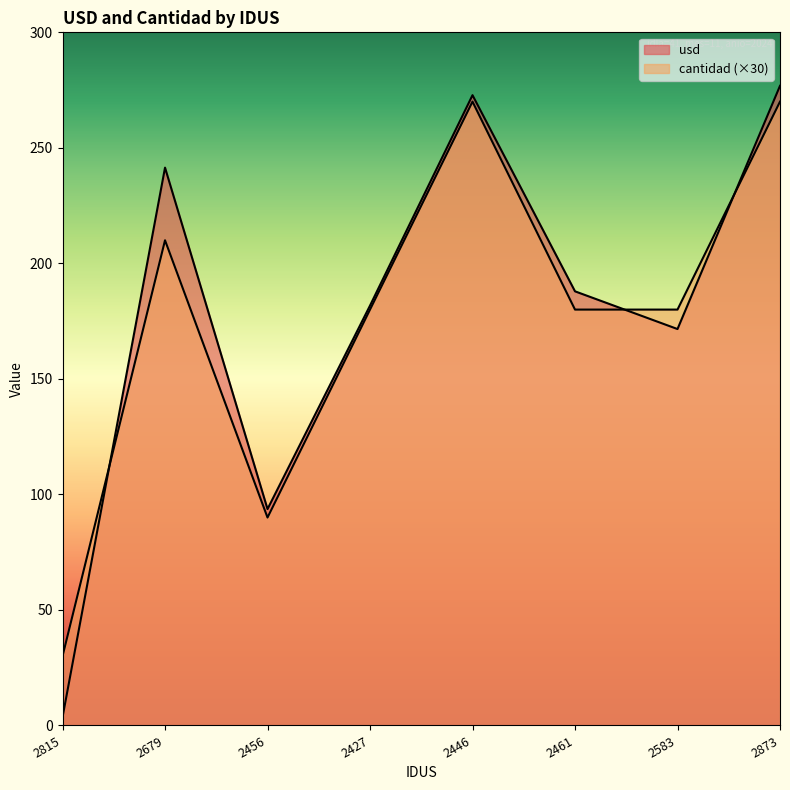

Reading left to right, transcribe all the data shown in this chart.

usd: 2815=3.6	2679=241.4	2456=93.7	2427=181.7	2446=272.8	2461=187.9	2583=171.6	2873=276.8
cantidad: 2815=30.0	2679=210.0	2456=90.0	2427=180.0	2446=270.0	2461=180.0	2583=180.0	2873=270.0